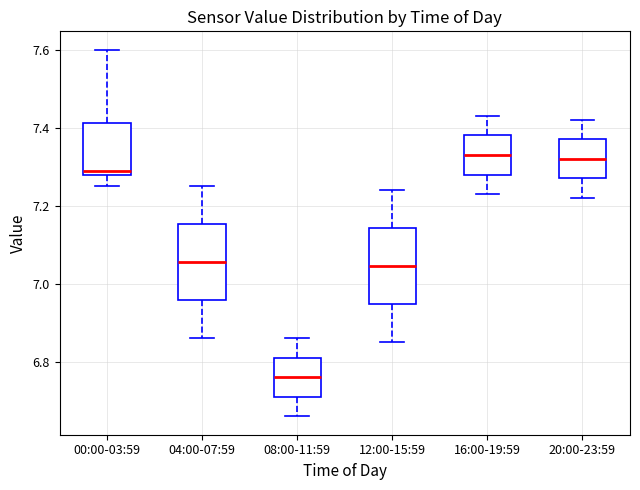

Reading left to right, read every box against the y-axis: the position of its median line, the range the box covers, and the ends of its whiskers. The values are not printed on the chart, so give them approximately, as read against the axis.

00:00-03:59: median 7.30, box 7.28 to 7.42, whiskers 7.26 to 7.60
04:00-07:59: median 7.06, box 6.96 to 7.16, whiskers 6.86 to 7.26
08:00-11:59: median 6.76, box 6.72 to 6.82, whiskers 6.66 to 6.86
12:00-15:59: median 7.04, box 6.94 to 7.14, whiskers 6.86 to 7.24
16:00-19:59: median 7.34, box 7.28 to 7.38, whiskers 7.24 to 7.44
20:00-23:59: median 7.32, box 7.28 to 7.38, whiskers 7.22 to 7.42